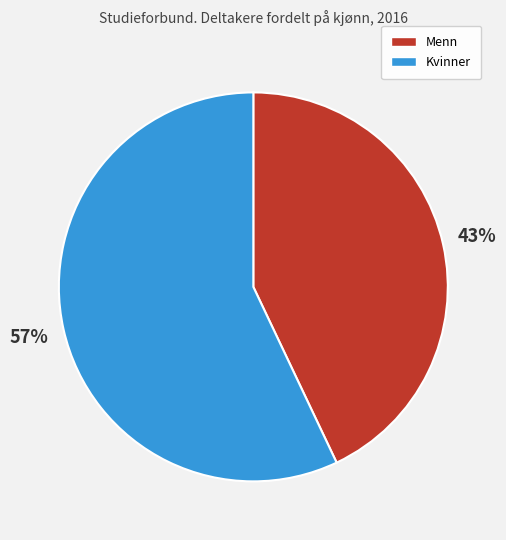

To the nearest percent, what is the difference between the Kvinner and Menn slice percentages?

14%